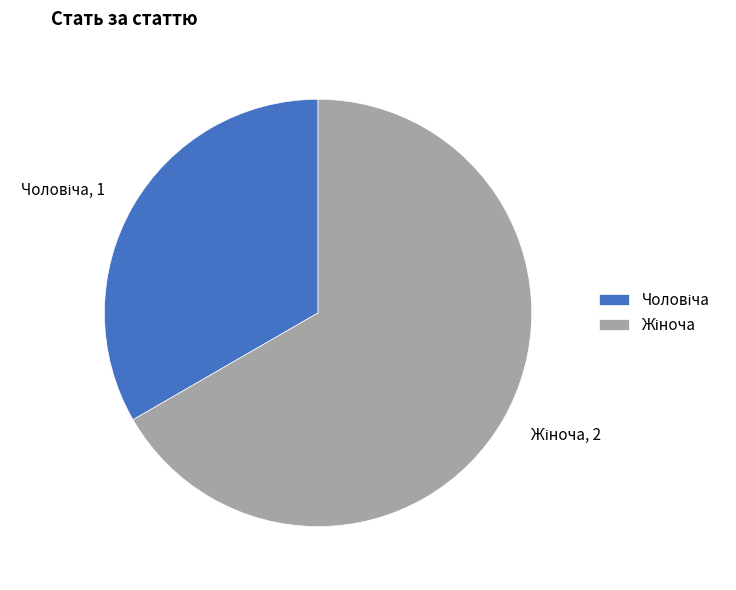

How many segments does this pie chart have?

2